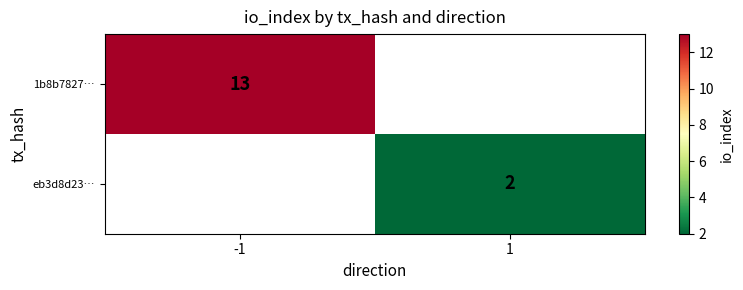

Is the value of eb3d8d23… at 1 greater than the value of 1b8b7827… at -1?

No